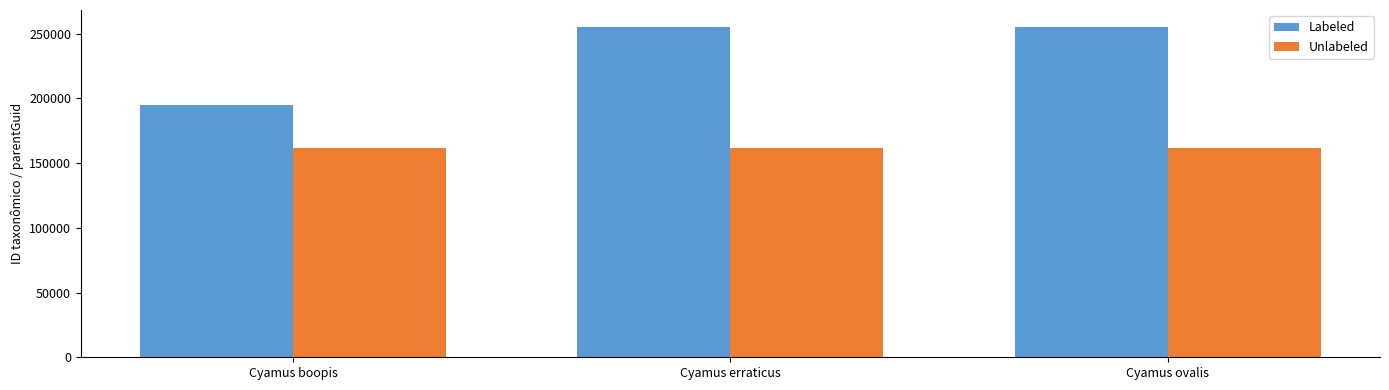

At Cyamus erraticus, list the series in order from largest to smallest.

Labeled, Unlabeled